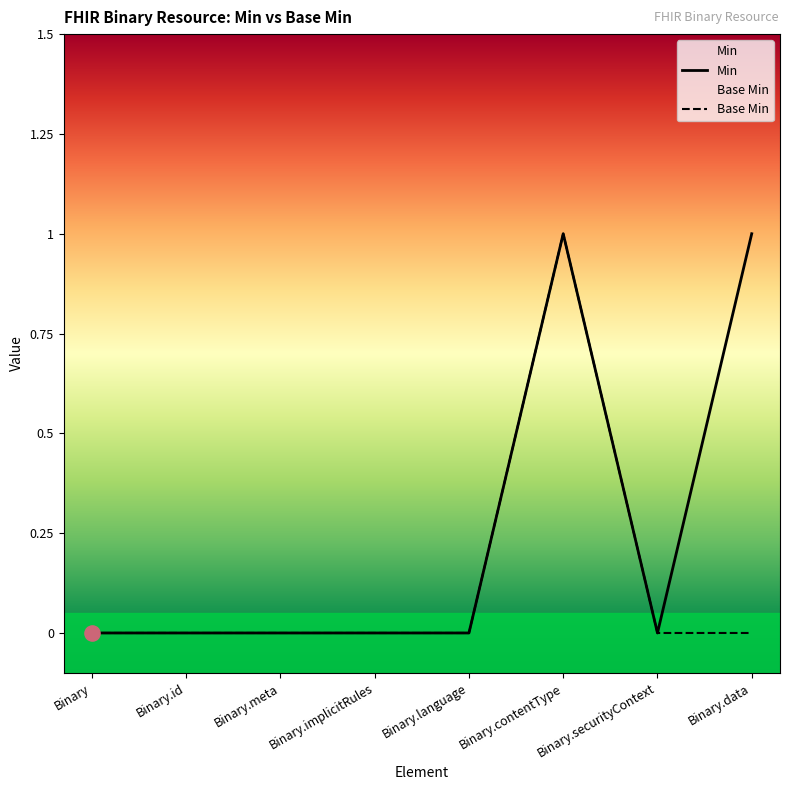

Which series has the largest Y range (max minus min)?

Min